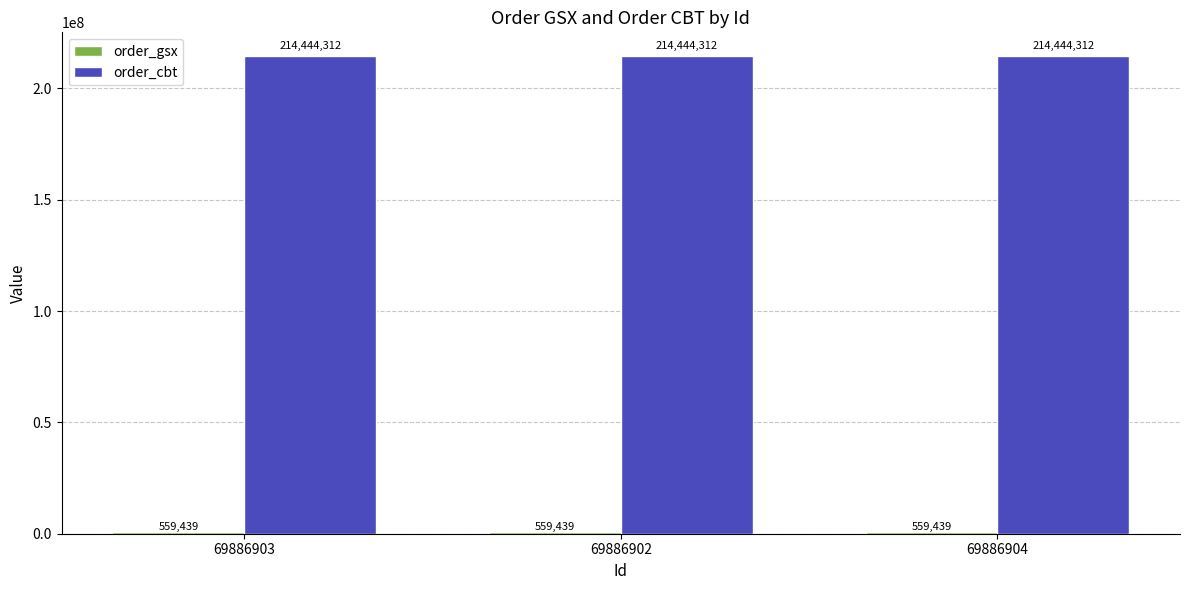

Which series has the largest total across all categories?

order_cbt